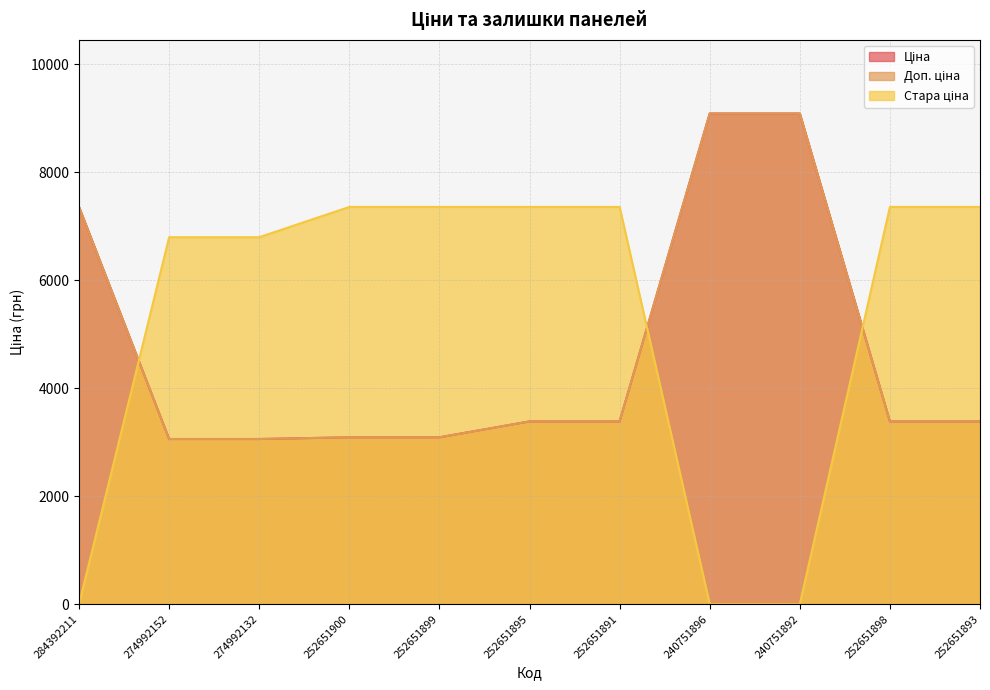

Reading right to left, list all the values displayed in this chart.

Ціна: 252651893=3385.7	252651898=3385.7	240751892=9092.0	240751896=9092.0	252651891=3385.7	252651895=3385.7	252651899=3091.3	252651900=3091.3	274992132=3059.7	274992152=3059.7	284392211=7360.2
Доп. ціна: 252651893=3386.0	252651898=3386.0	240751892=9092.0	240751896=9092.0	252651891=3386.0	252651895=3386.0	252651899=3091.0	252651900=3091.0	274992132=3060.0	274992152=3060.0	284392211=7360.2
Стара ціна: 252651893=7360.2	252651898=7360.2	240751892=0.0	240751896=0.0	252651891=7360.2	252651895=7360.2	252651899=7360.2	252651900=7360.2	274992132=6799.2	274992152=6799.2	284392211=0.0